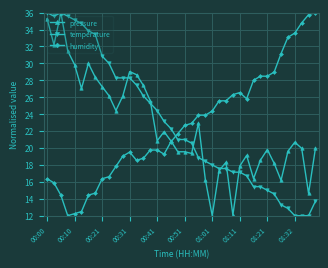

What is the value of the pressure point at the 40th from the left?

20.0